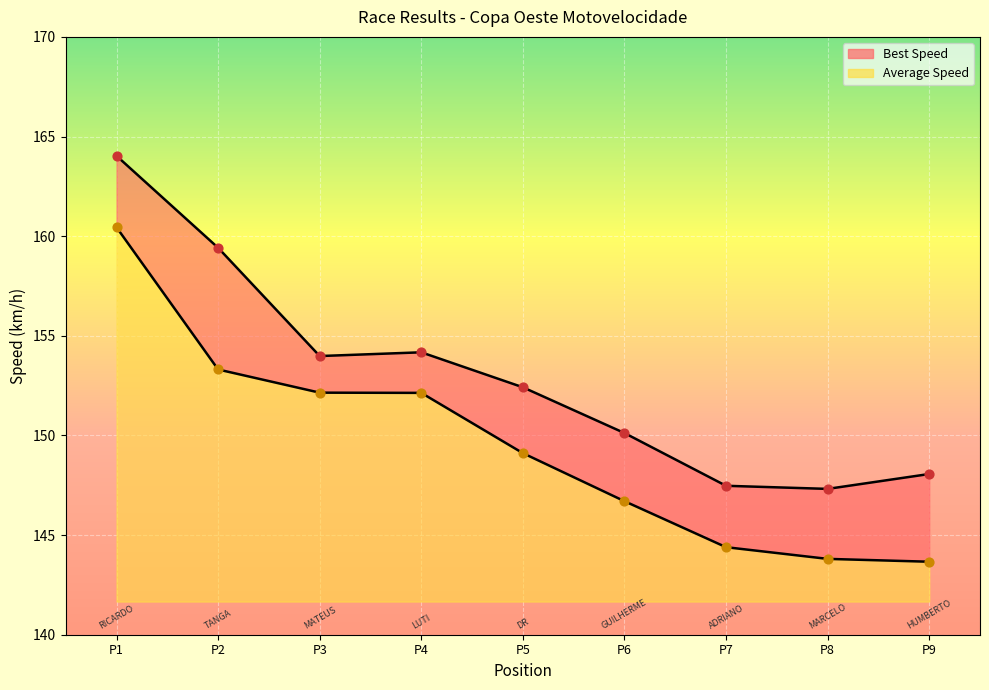

Which series reaches the minimum Y coordinate?

Average Speed